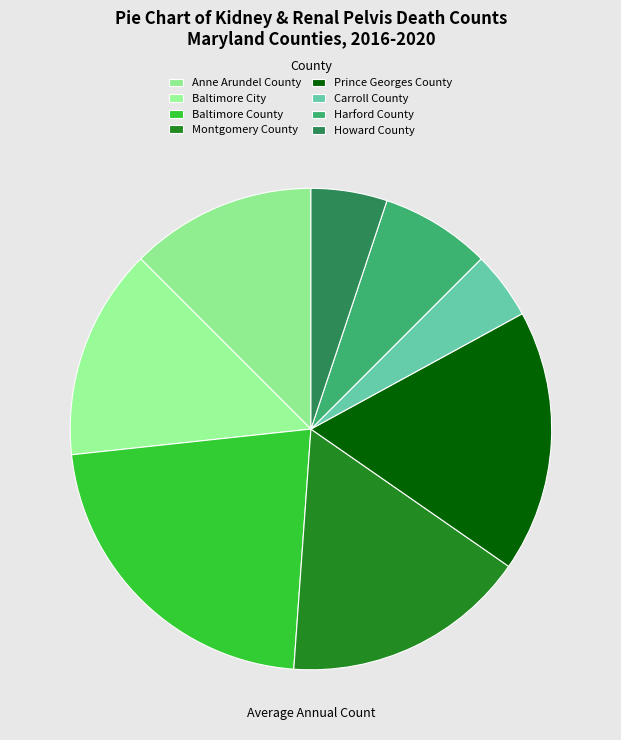

What is the smallest slice in the pie chart?

Carroll County